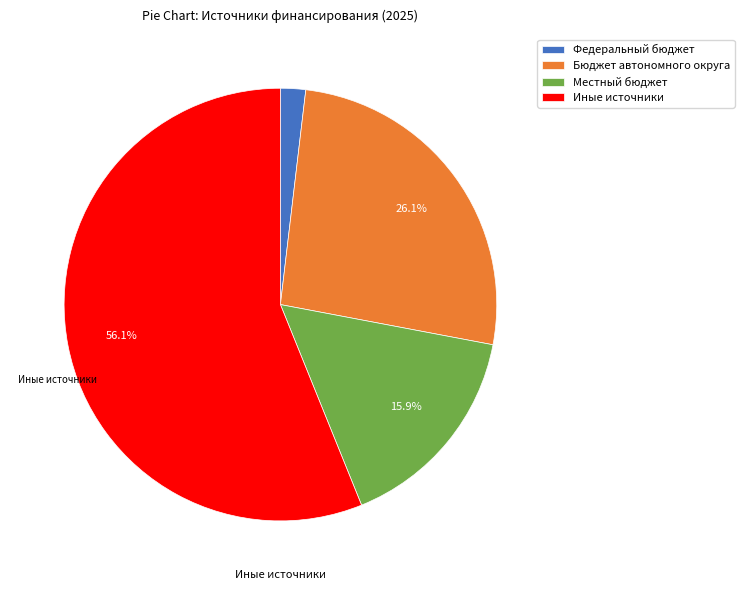

Which has a higher value, Федеральный бюджет or Бюджет автономного округа?

Бюджет автономного округа